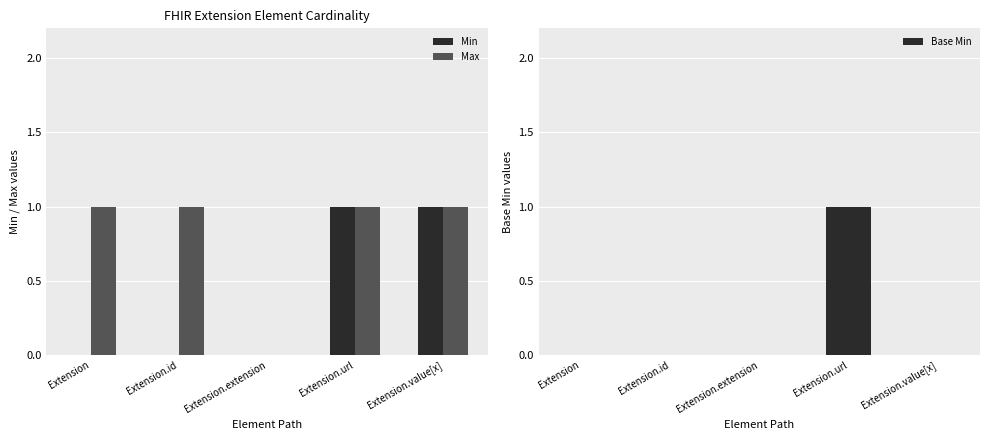

Reading left to right, what are all the values shown in this chart?

Min: 0	0	0	1	1
Max: 1	1	0	1	1
Base Min: 0	0	0	1	0